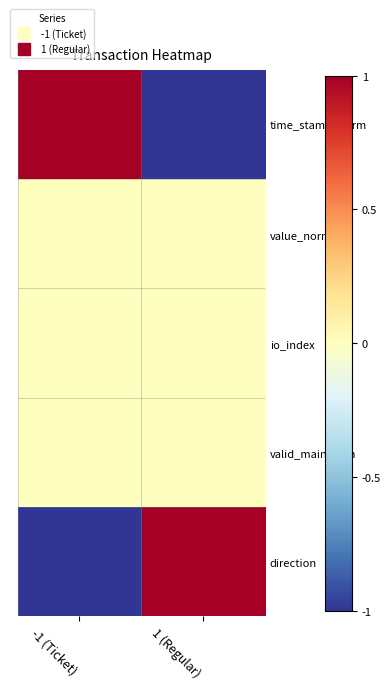

At how many categories does at least one series exceed 0?

2